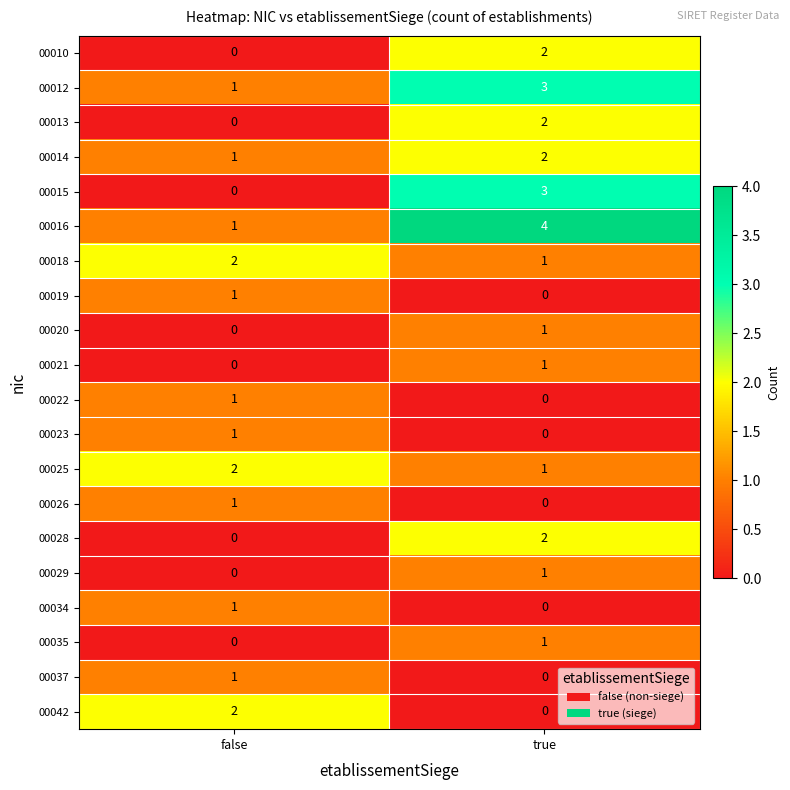

The value of 00010 at true is 2. True or false?

True